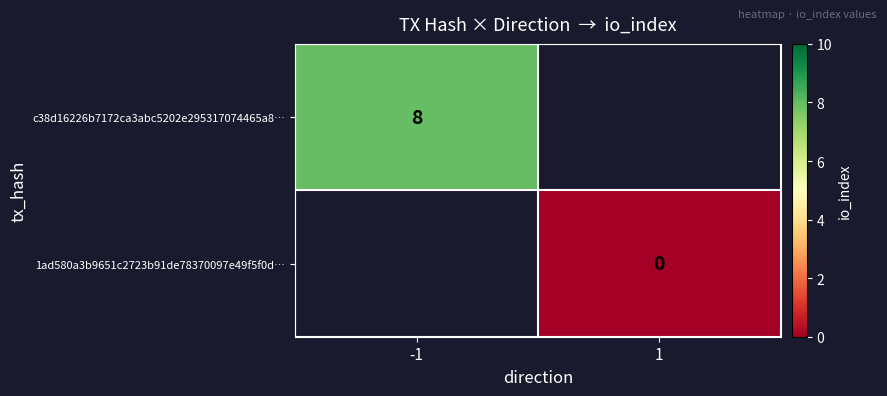

Is the value of c38d16226b7172ca3abc5202e295317074465a8… at -1 greater than the value of 1ad580a3b9651c2723b91de78370097e49f5f0d… at 1?

Yes